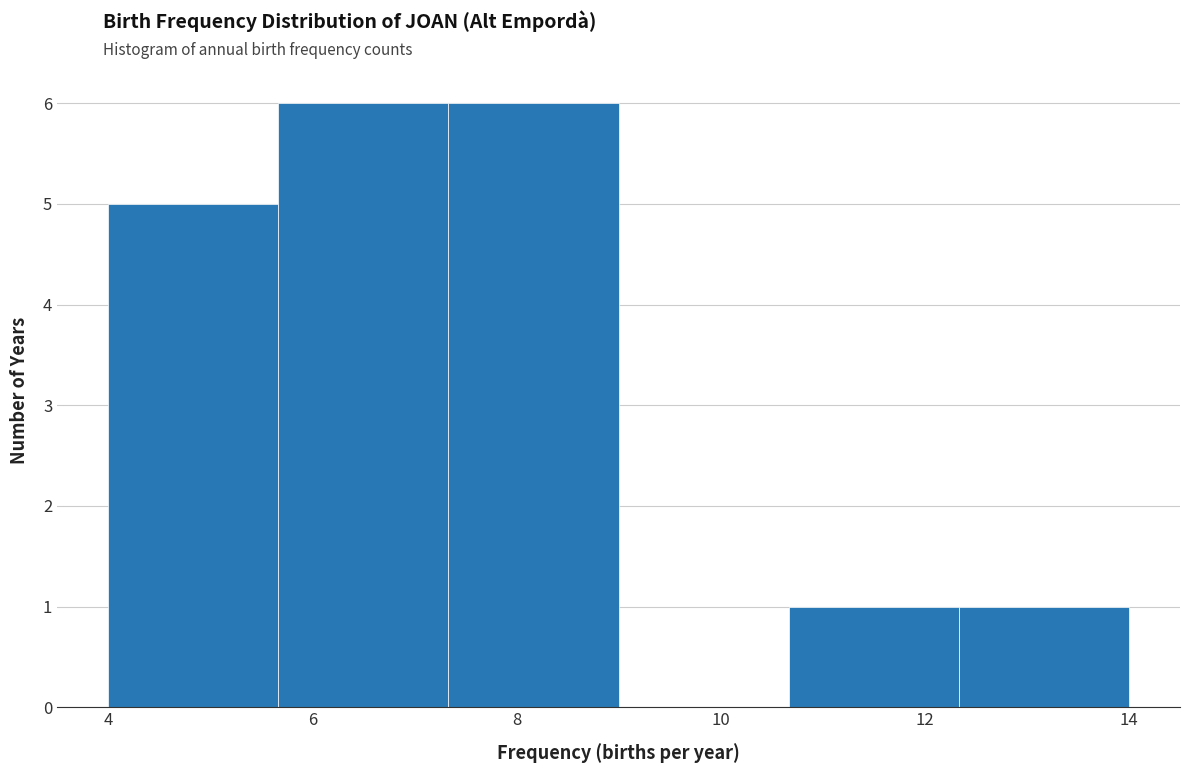

What is the height of the bar covering 12.4 to 14.0 on the x-axis? Neither the bar edges nor the heights are printed on the chart, so give them approximately, as read against the axes.

1